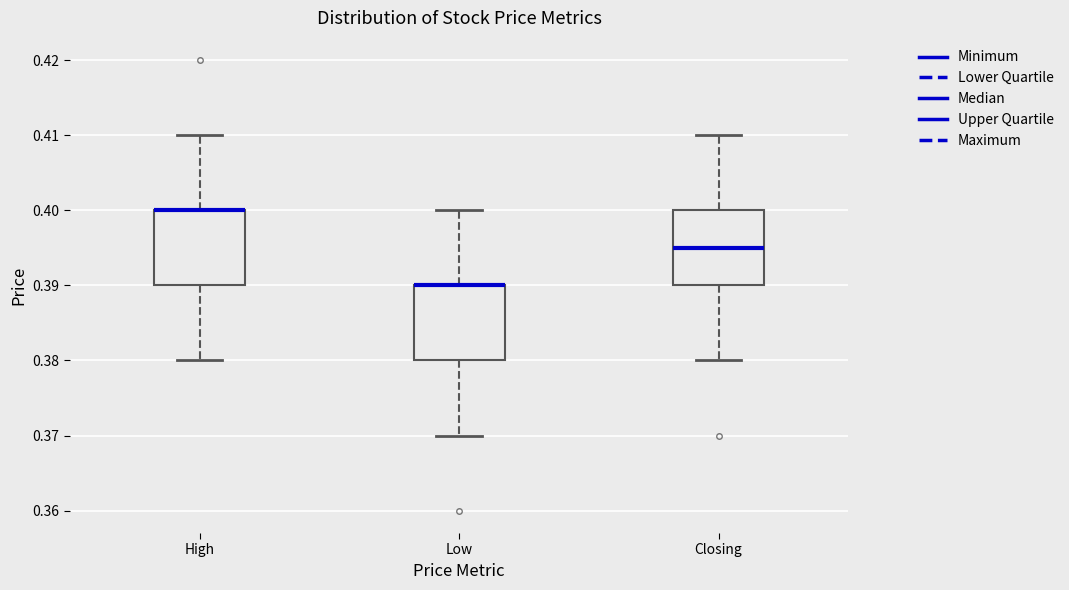

Where does the median line of the box for Closing sit on the y-axis? The values are not printed on the chart, so give them approximately, as read against the axis.

0.395